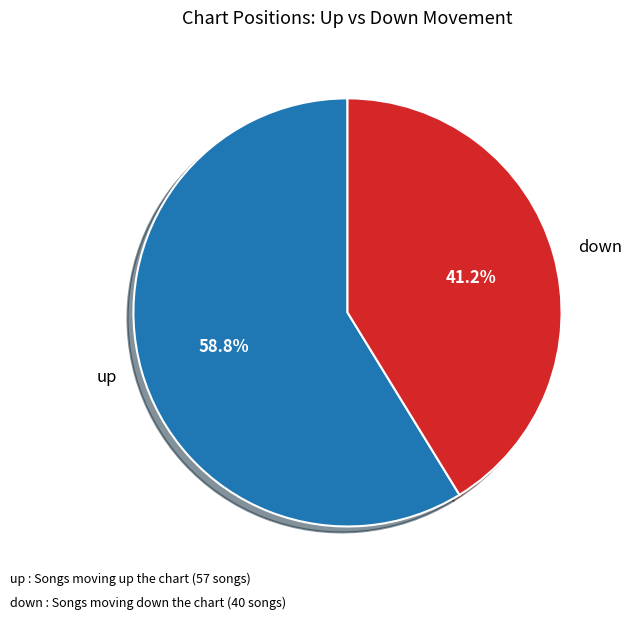

What is the total percentage of down and up?

100.0%